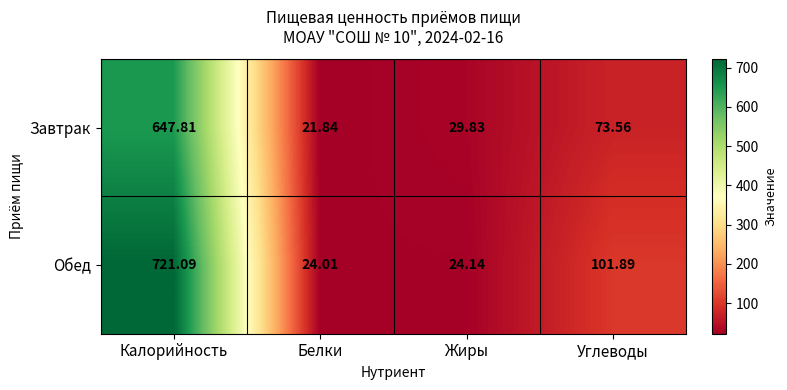

How many data points in Обед are above 101?

2